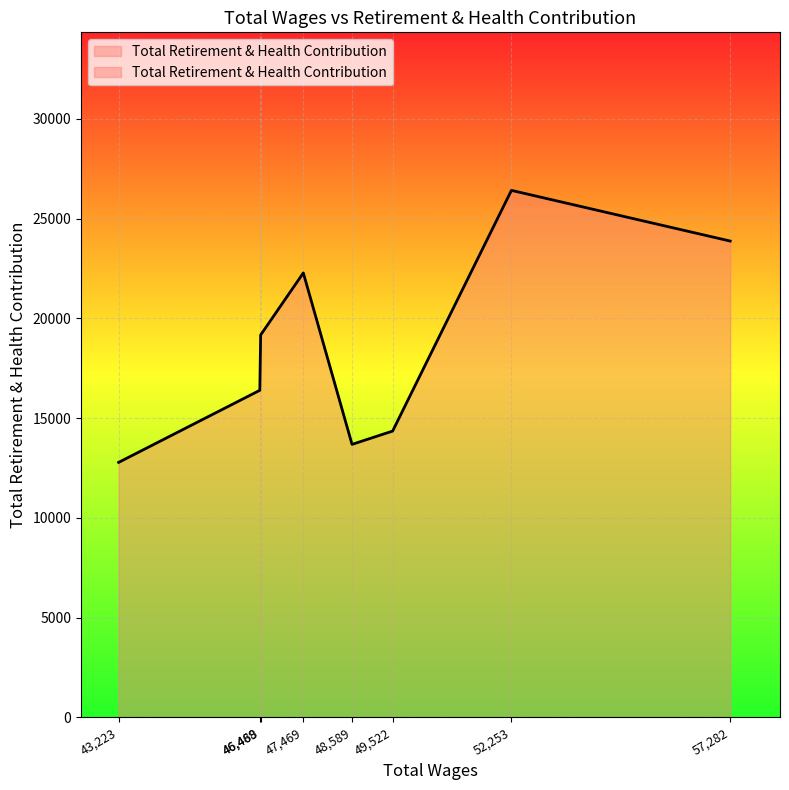

Approximately how many times larger is the value at 48589.0 compared to 49522.0?

1.0